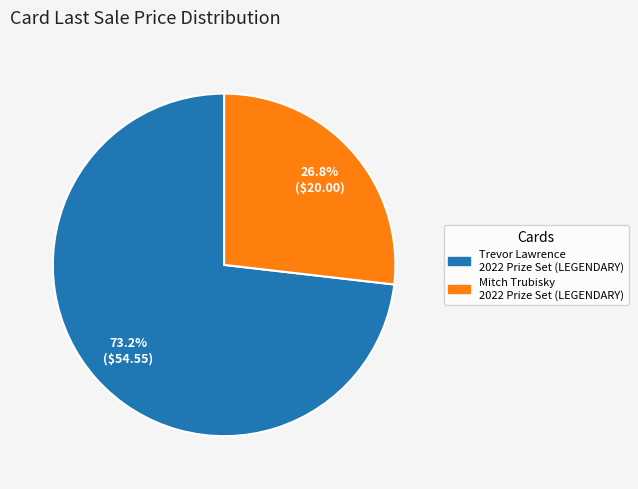

To the nearest percent, what is the difference between the largest and smallest slice percentages?

46%